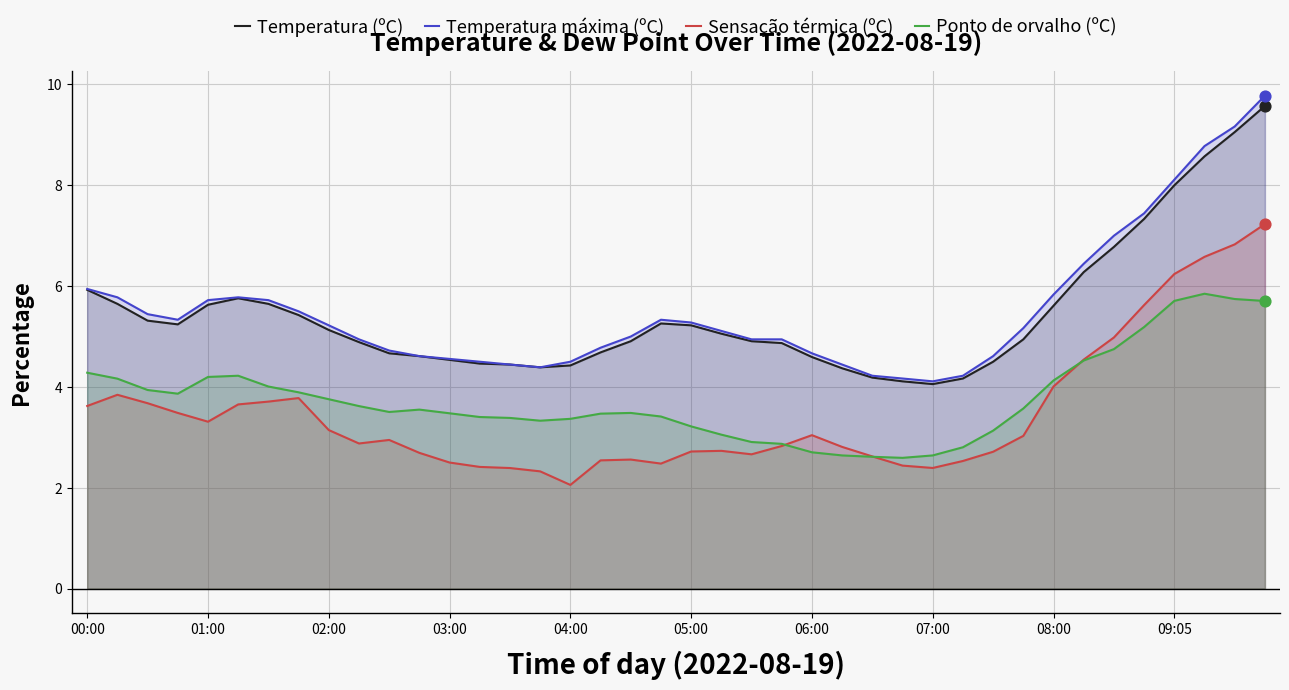

At which category is the sum across all series the highest?

39